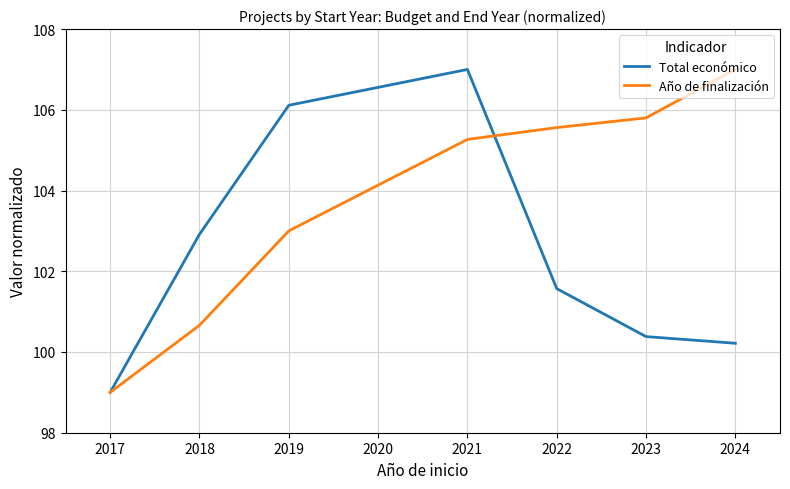

Does the chart display data point markers on the line(s)?

No